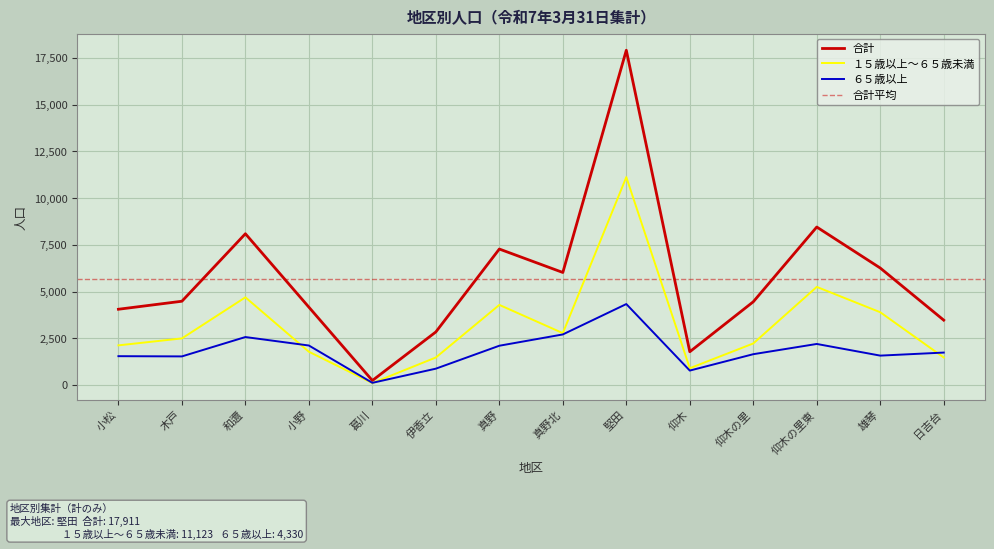

Which series changed the most between 葛川 and 伊香立?

合計